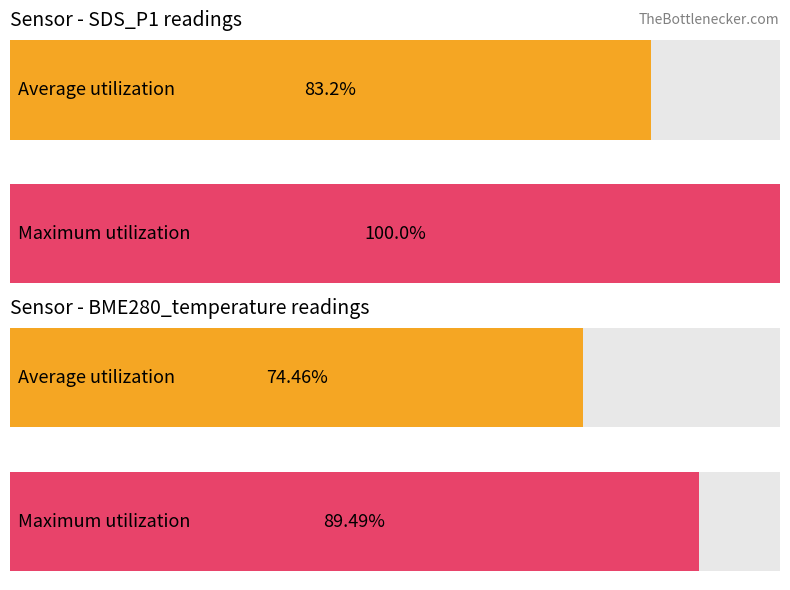

Which series has the largest total across all categories?

Maximum utilization